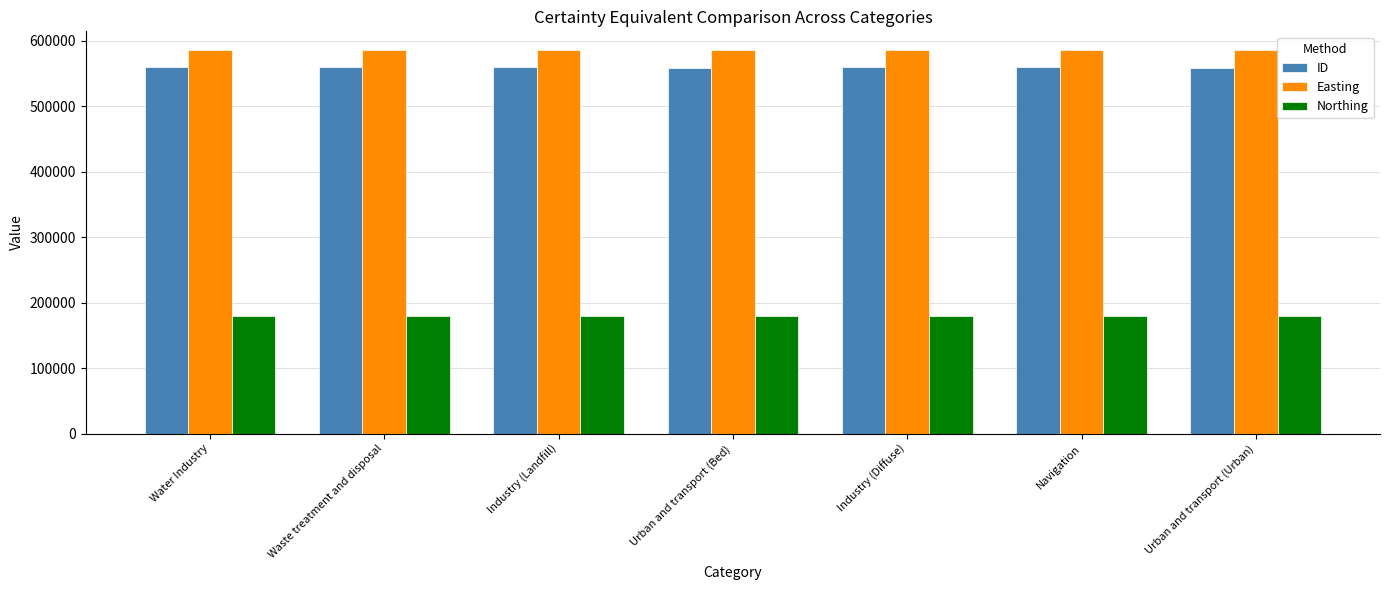

How many bars are there in total?

21